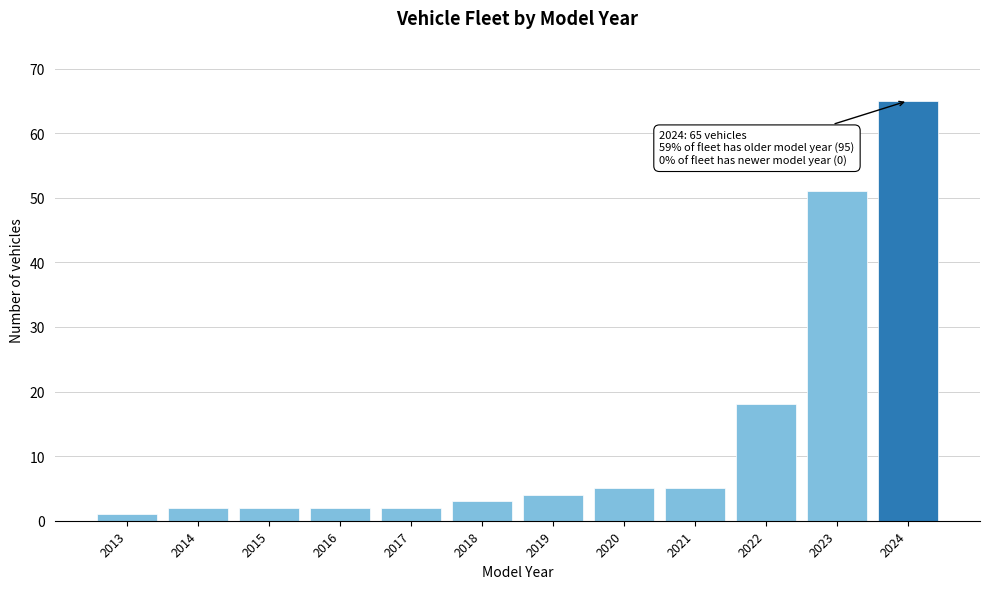

Reading right to left, transcribe all the data shown in this chart.

2024=65	2023=51	2022=18	2021=5	2020=5	2019=4	2018=3	2017=2	2016=2	2015=2	2014=2	2013=1